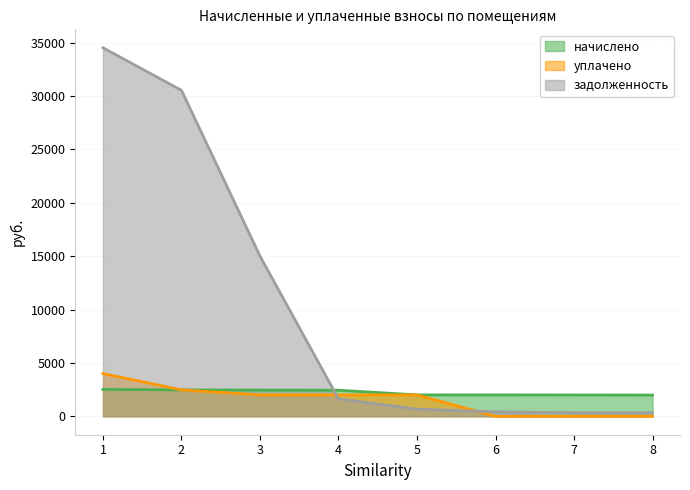

Does the chart display data point markers on the line(s)?

No